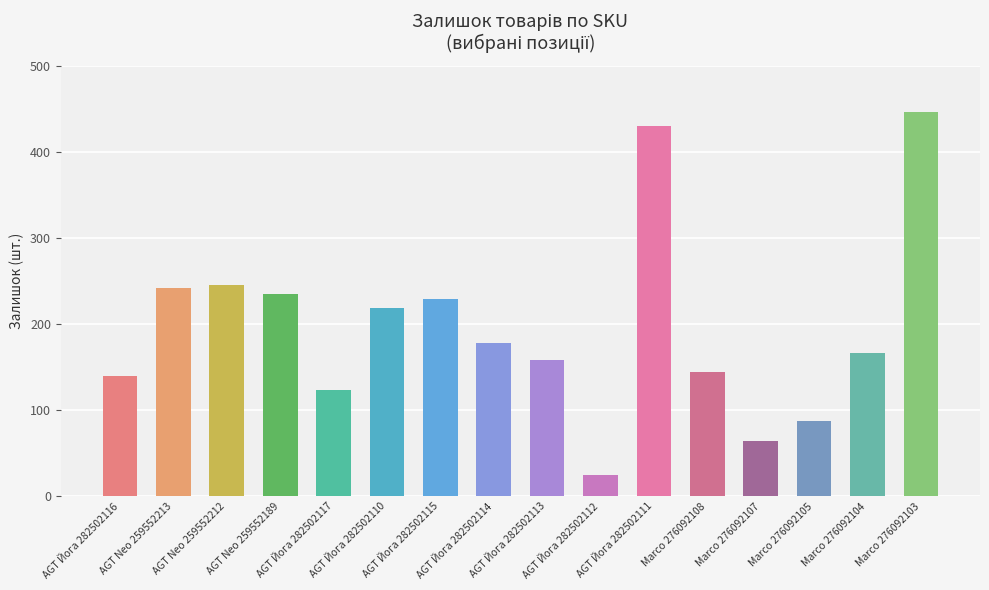

What is the greatest value displayed?

446